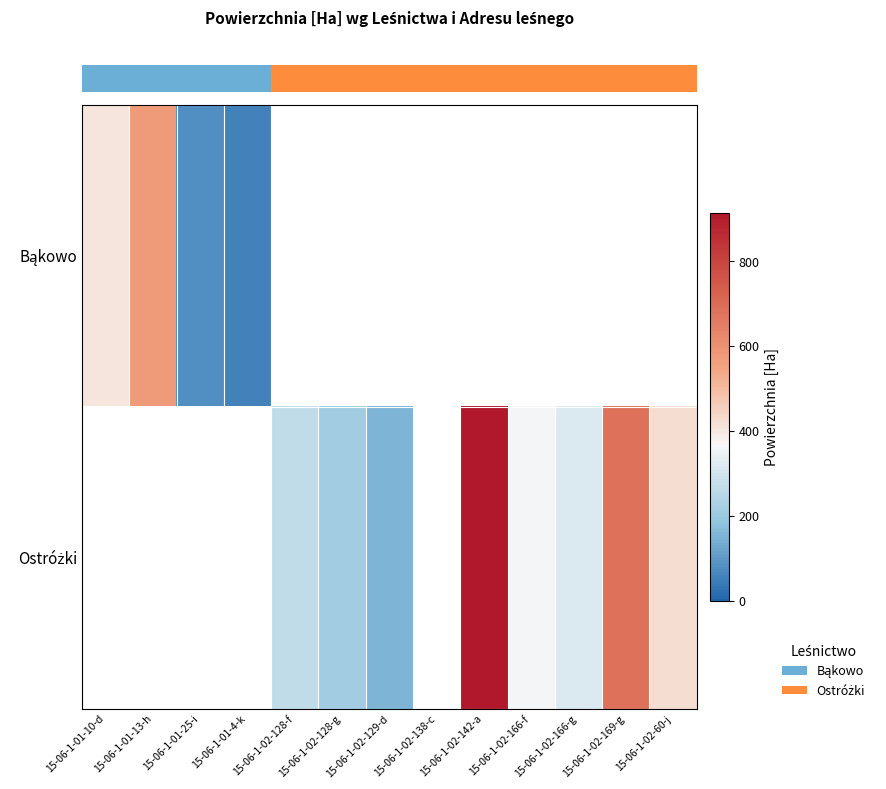

What is the greatest value displayed?

915.0